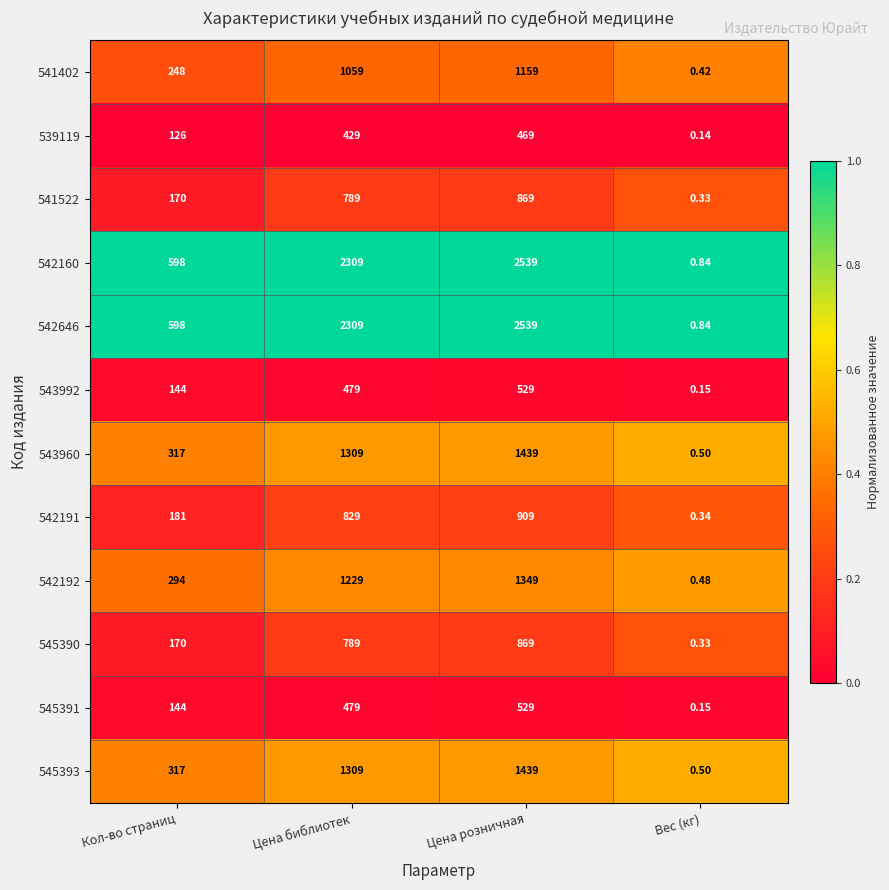

Which category has the highest value in the 543992 series?

Цена розничная